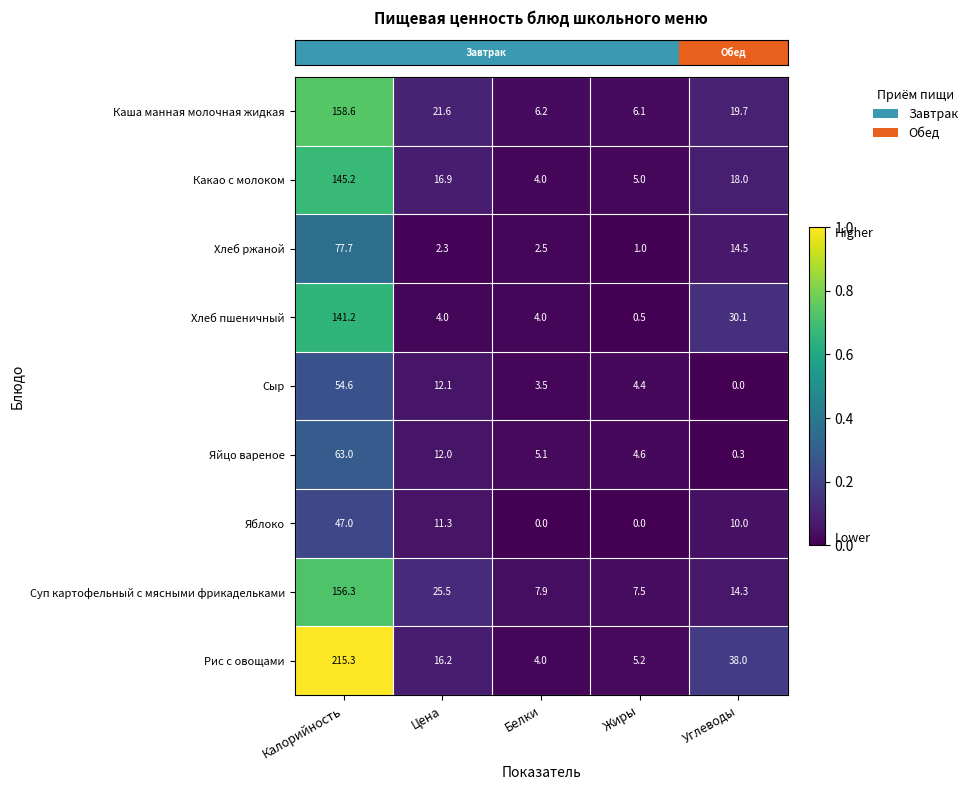

Which series has the largest range (max minus min)?

Рис с овощами